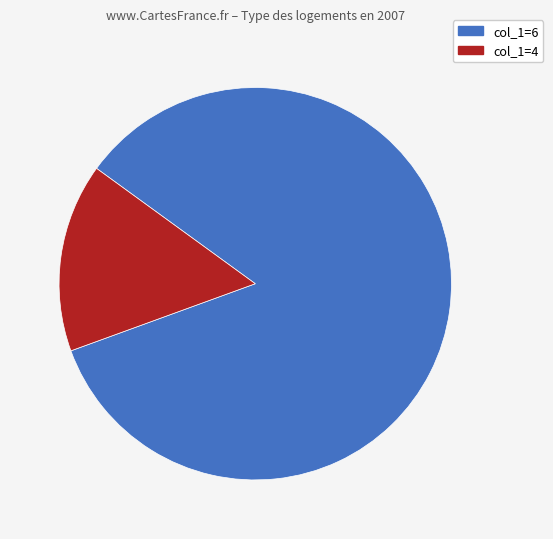

Count the number of slices in the pie.

2